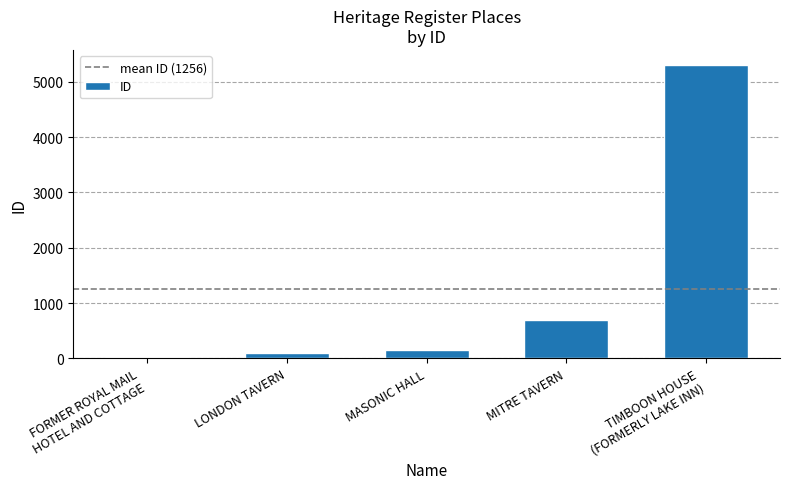

What is the smallest value displayed?

33